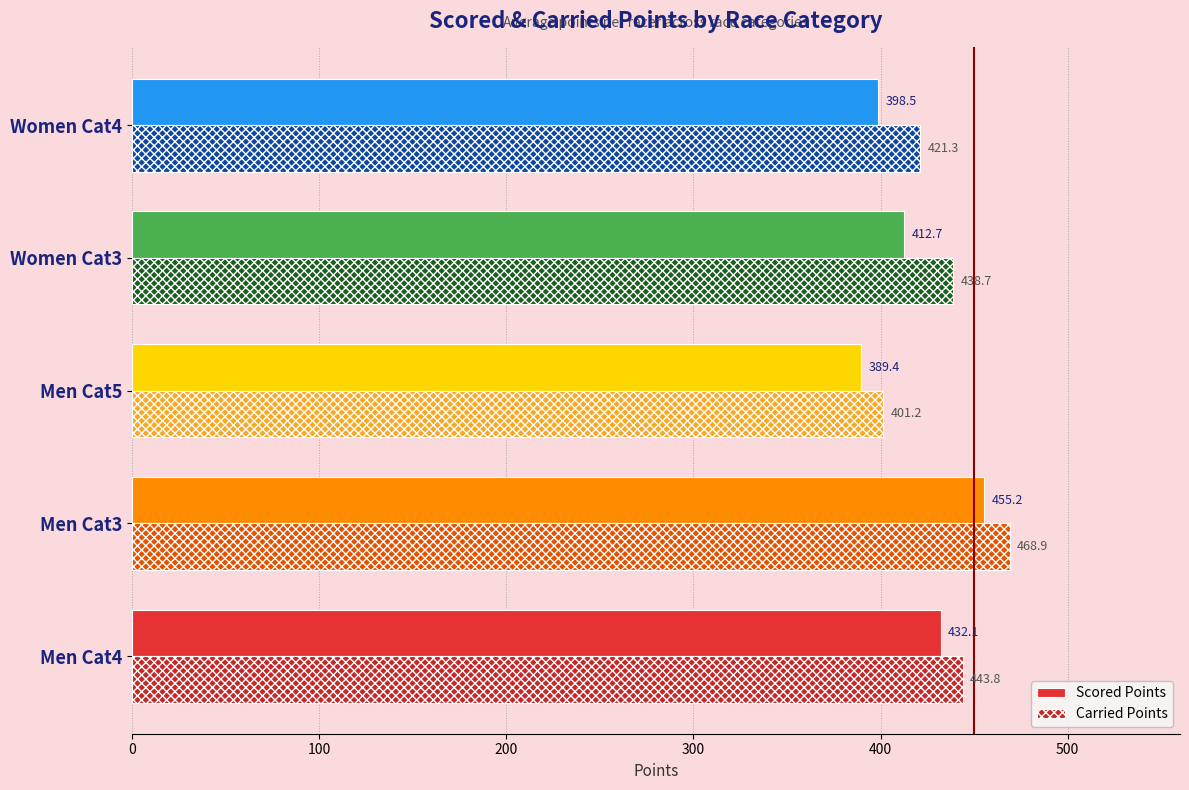

Which series has the largest total across all categories?

Carried Points